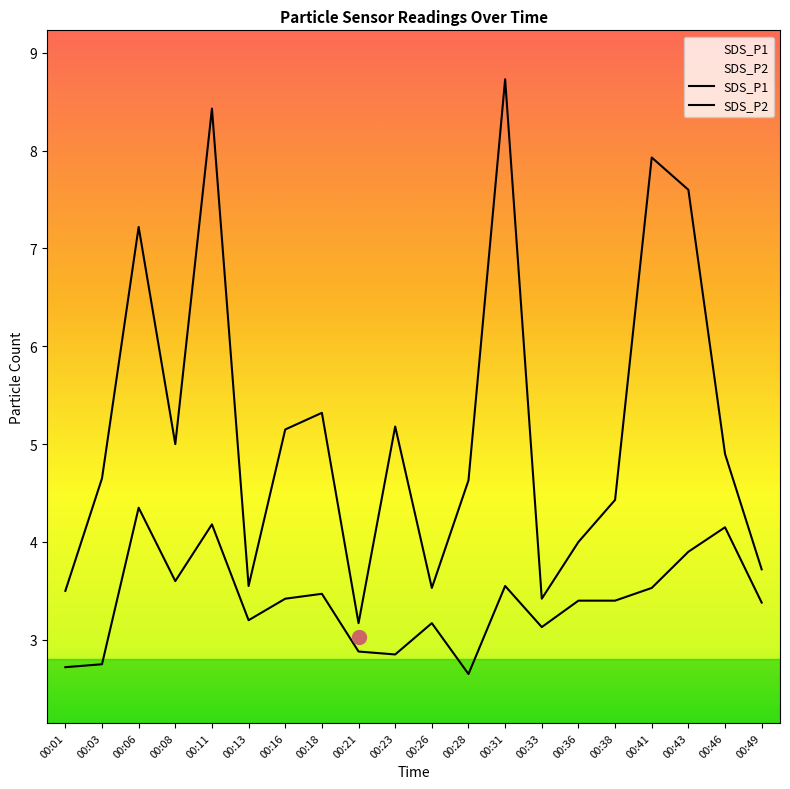

At which category does SDS_P2 reach its first local peak?

00:06